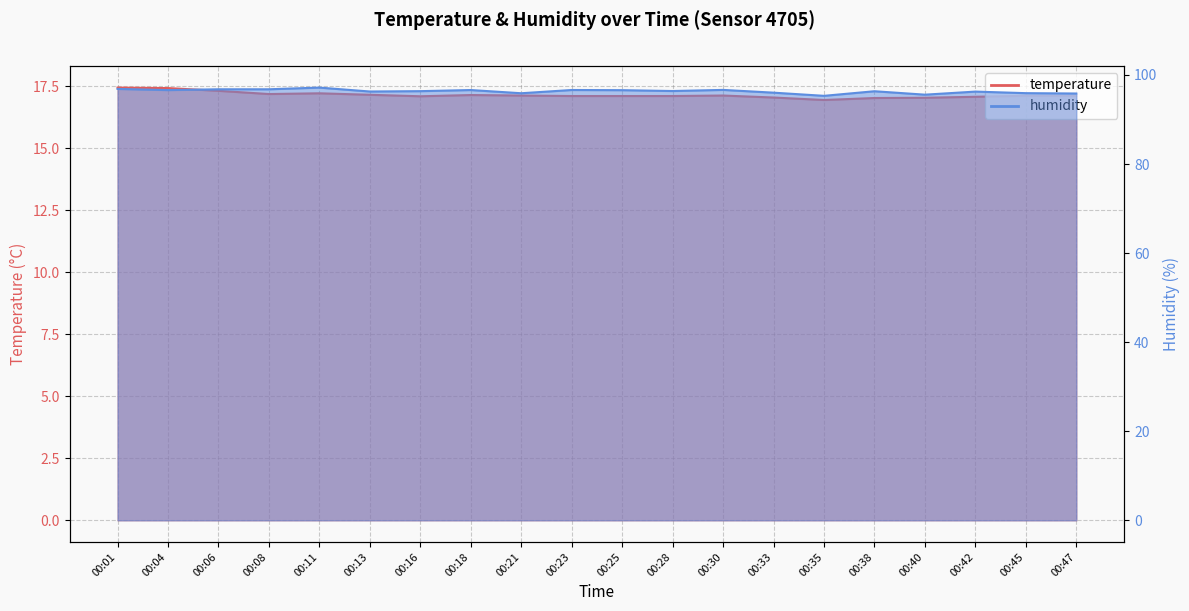

Reading left to right, transcribe all the data shown in this chart.

temperature: 17.4	17.4	17.3	17.2	17.2	17.1	17.1	17.1	17.1	17.1	17.1	17.1	17.1	17.0	16.9	17.0	17.0	17.1	17.1	17.1
humidity: 96.9	96.6	96.8	96.8	97.2	96.3	96.4	96.6	95.9	96.6	96.6	96.4	96.6	96.0	95.3	96.3	95.6	96.3	95.9	95.8